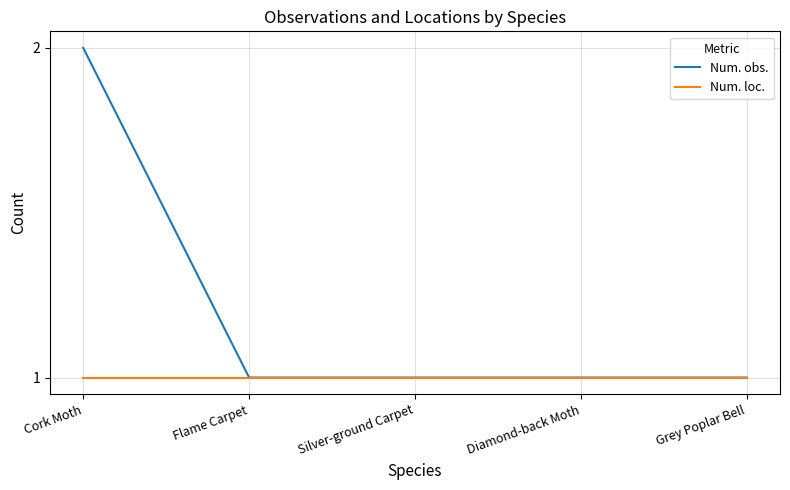

What position from the left is Cork Moth?

1